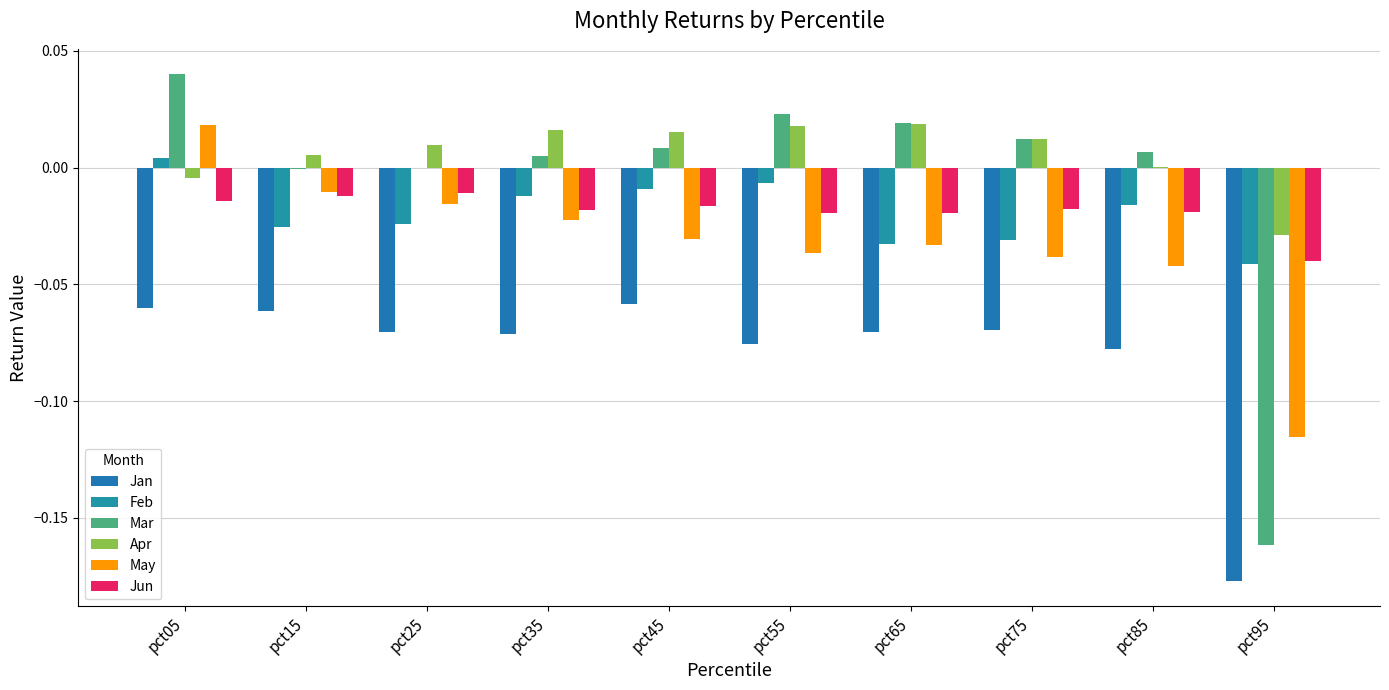

List the series in order of their peak value, lowest first.

Jan, Jun, Feb, May, Apr, Mar